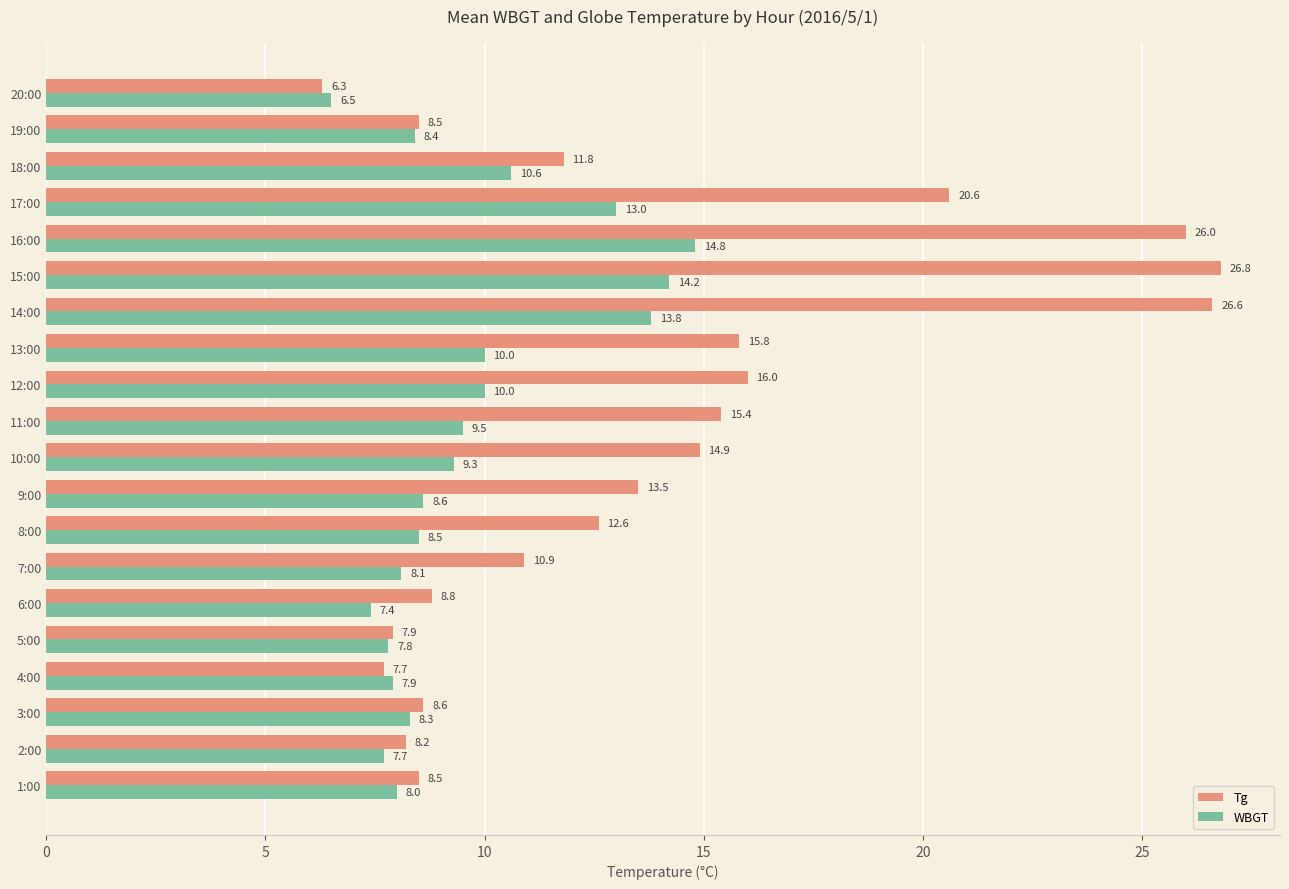

Is it true that Tg equals 15.8 at 13:00?

True